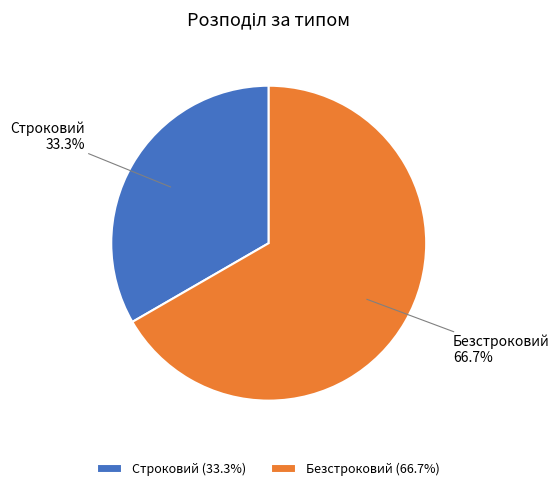

To the nearest percent, what is the difference between the largest and smallest slice percentages?

33%